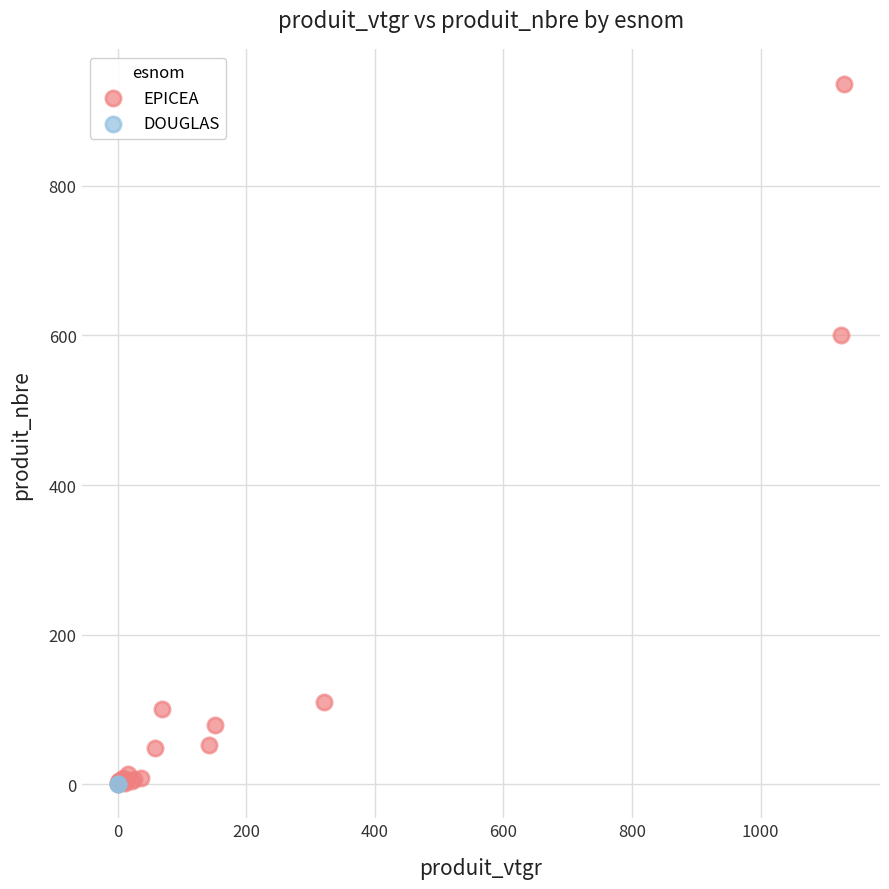

What are all the series names shown in the legend?

EPICEA, DOUGLAS